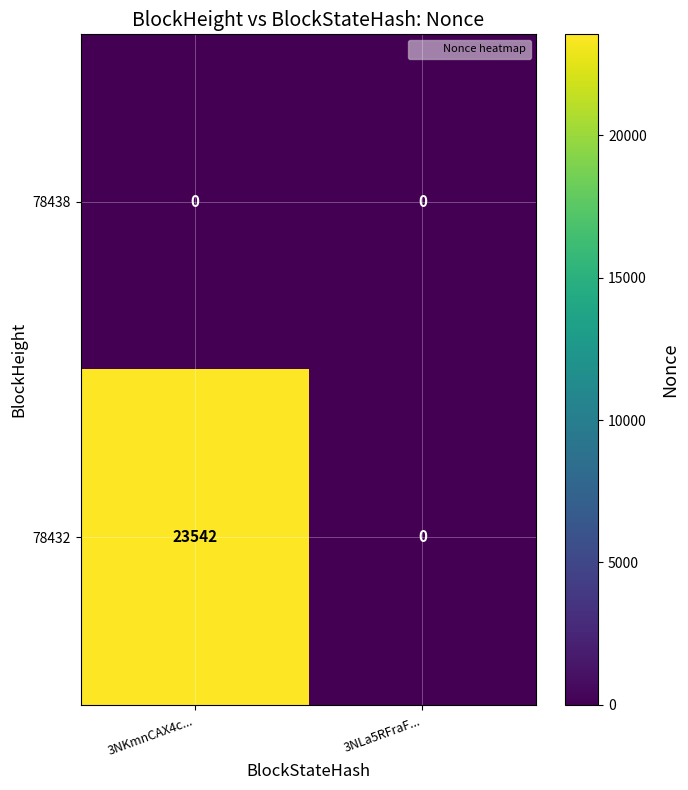

What is the difference between the maximum and minimum values in the 78432 series?

23542